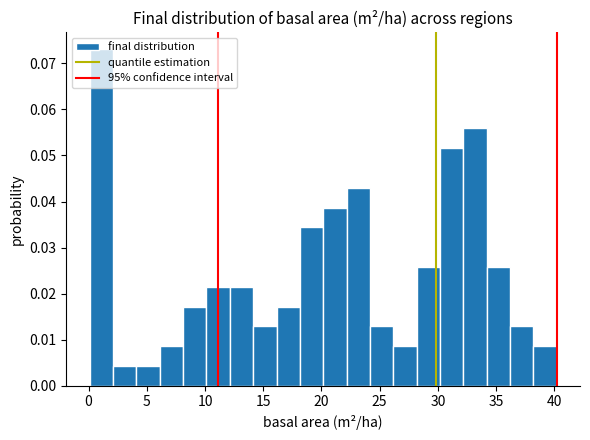

Reading left to right, transcribe this chart: for each bar, give the range it covers on the x-axis and its height. Neither the bar edges nor the heights are printed on the chart, so give them approximately, as read against the axes.

0 to 2: 0.073
2 to 4: 0.004
4 to 6: 0.004
6 to 8: 0.009
8 to 10: 0.017
10 to 12: 0.021
12 to 14: 0.021
14 to 16: 0.013
16 to 18: 0.017
18 to 20: 0.034
20 to 22: 0.039
22 to 24: 0.043
24 to 26: 0.013
26 to 28: 0.009
28 to 30: 0.026
30 to 32: 0.052
32 to 34: 0.056
34 to 36: 0.026
36 to 38: 0.013
38 to 40: 0.009